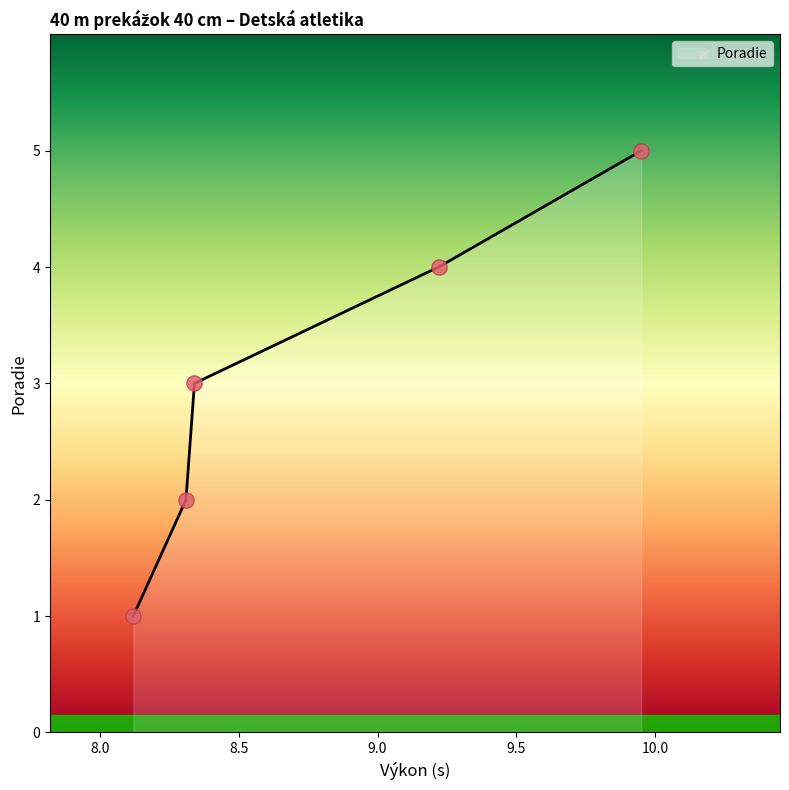

What is the change in value from Lošonská Tatiana to Martinčiková Nina?

+3